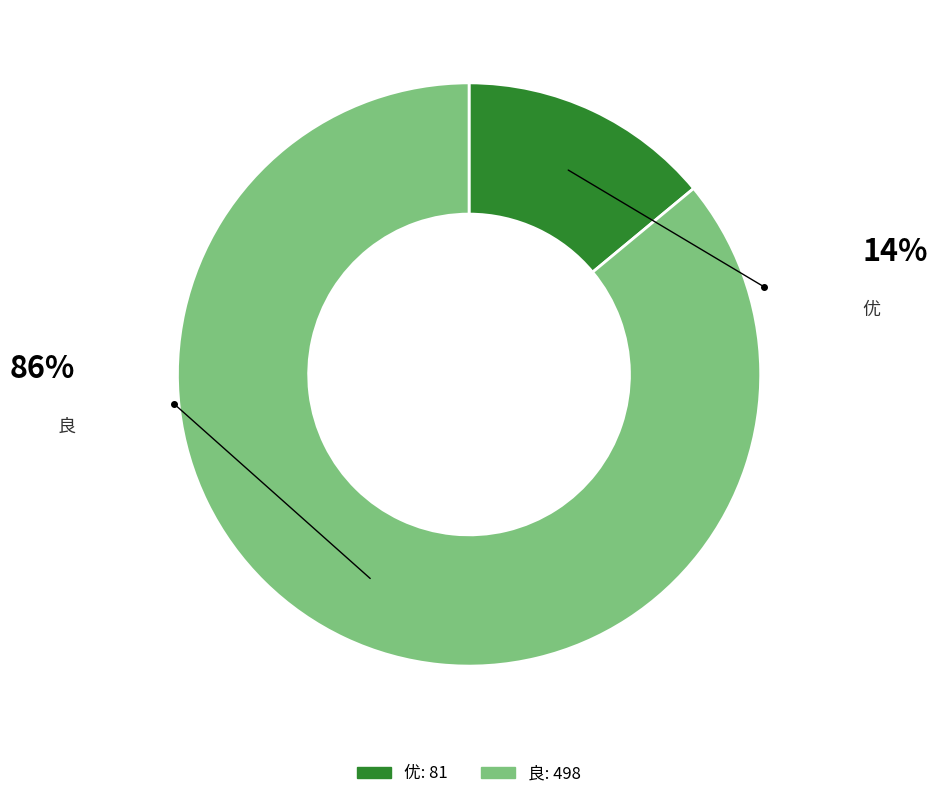

How many segments does this pie chart have?

2